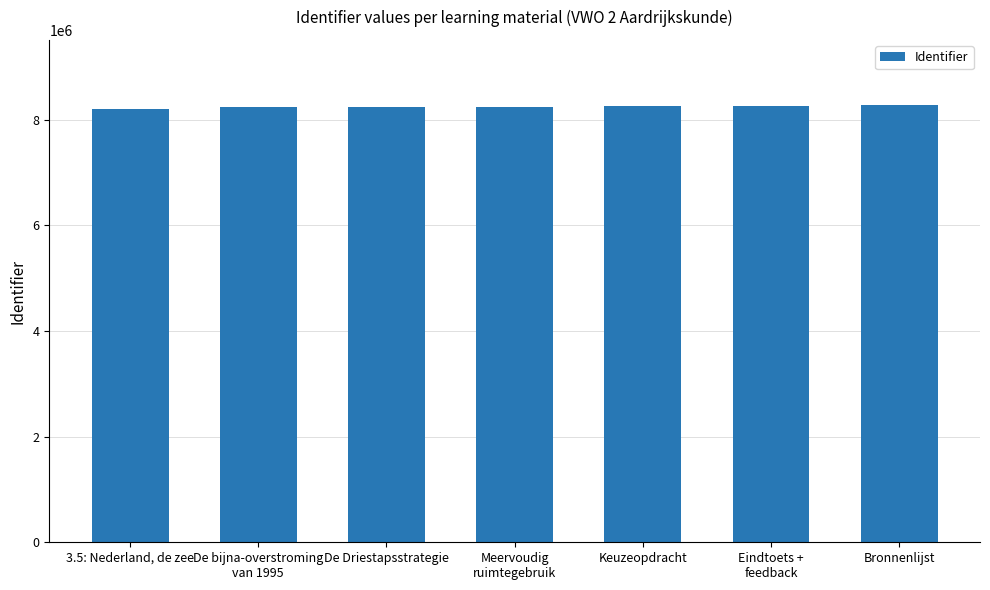

Approximately how many times larger is the value at Keuzeopdracht compared to Bronnenlijst?

1.0